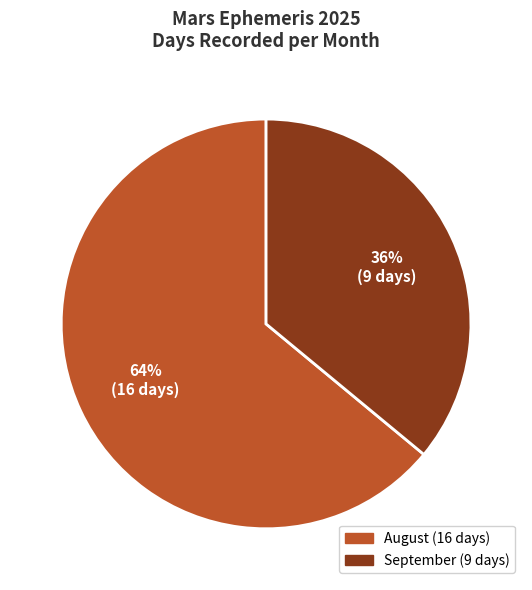

To the nearest percent, what is the average slice percentage?

50%